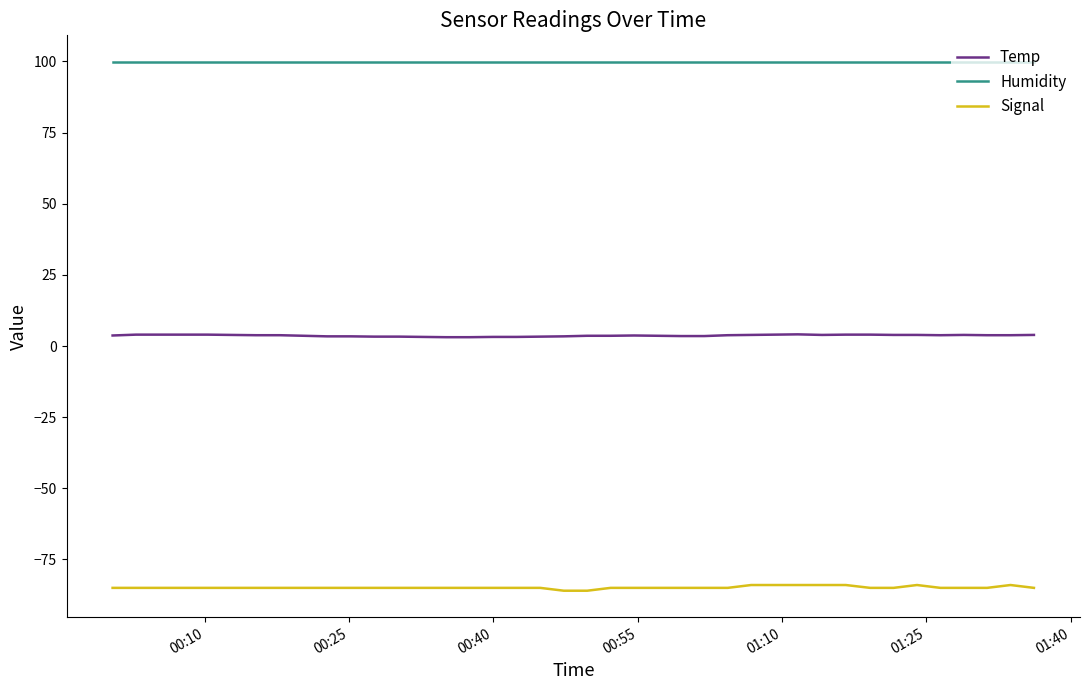

Does the chart have visible grid lines?

No